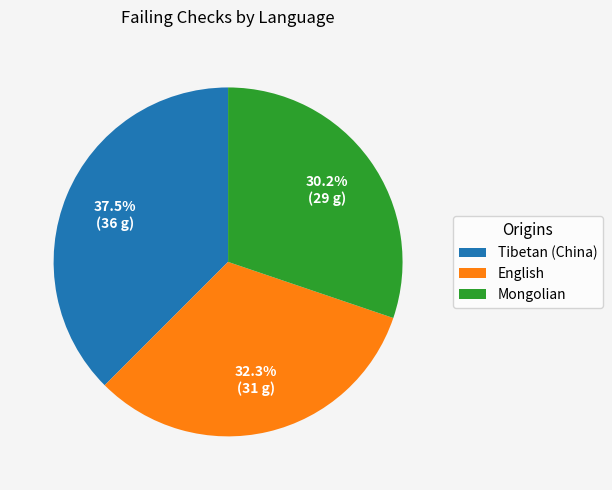

The English slice represents 32% of the pie. True or false?

True